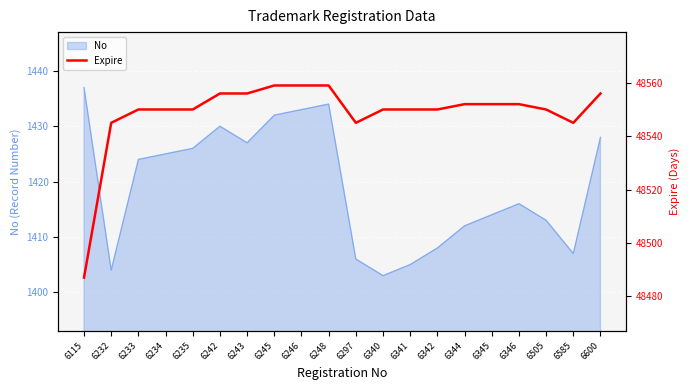

At which category does the data reach its first local valley?

6297